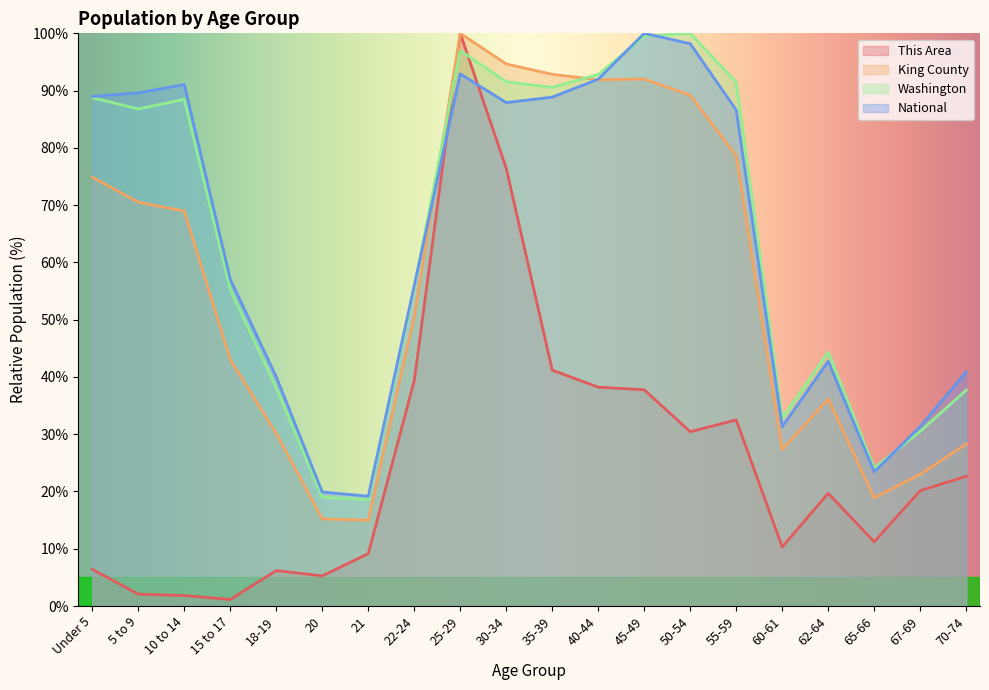

List the labels in order of Washington value, largest first.

50-54, 45-49, 25-29, 40-44, 30-34, 55-59, 35-39, Under 5, 10 to 14, 5 to 9, 22-24, 15 to 17, 62-64, 18-19, 70-74, 60-61, 67-69, 65-66, 20, 21